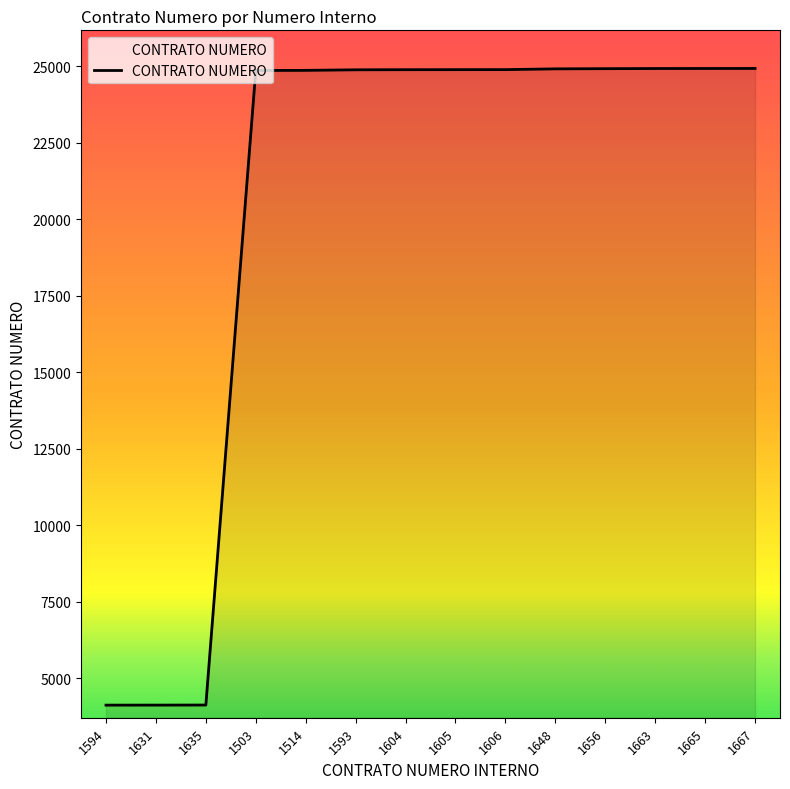

The chart shows a value of 12750 at 1604. True or false?

False